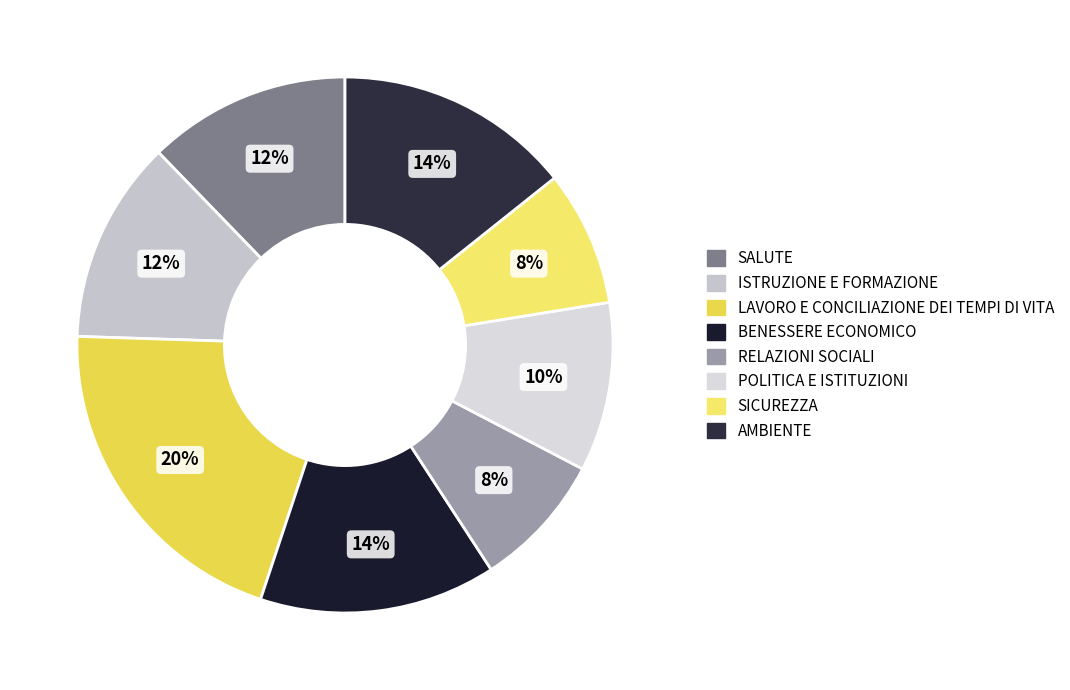

Approximately how many times larger is the value at LAVORO E CONCILIAZIONE DEI TEMPI DI VITA compared to AMBIENTE?

1.4